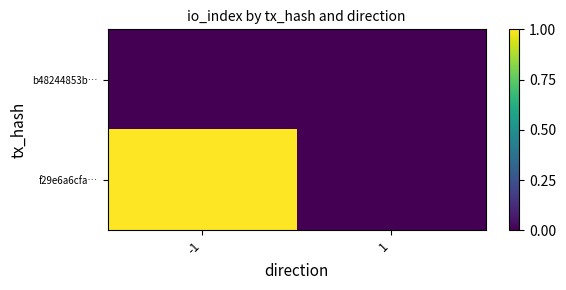

What is the spread (max minus min) of values at -1?

1